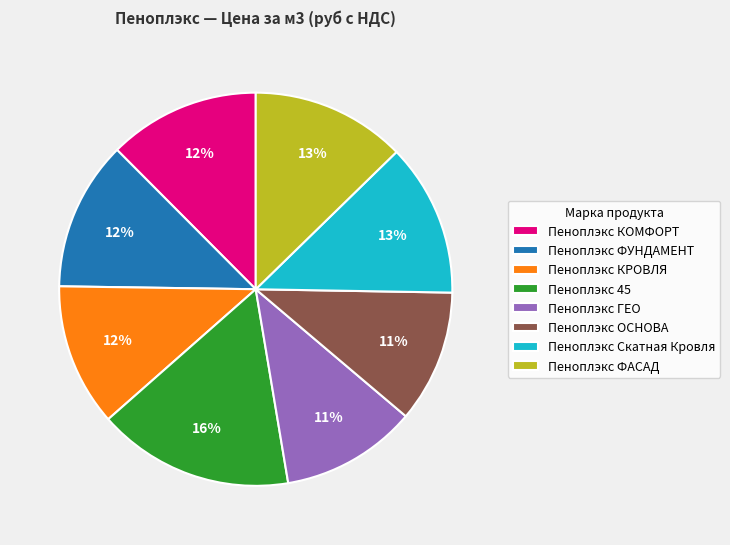

Is there any slice that represents more than half of the pie?

No